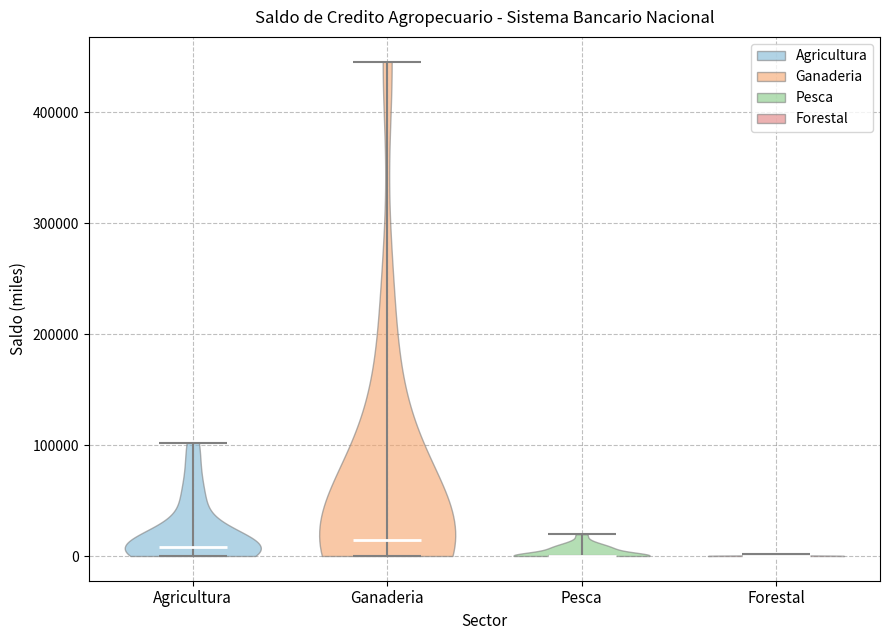

Reading left to right, read every violin against the y-axis: where its median line is, and the lowest and highest points it reaches. The values are not printed on the chart, so give them approximately, as read against the axis.

Agricultura: median line 10000, lowest point 0, highest point 100000
Ganaderia: median line 10000, lowest point 0, highest point 450000
Pesca: median line 0, lowest point 0, highest point 20000
Forestal: median line 0, lowest point 0, highest point 0